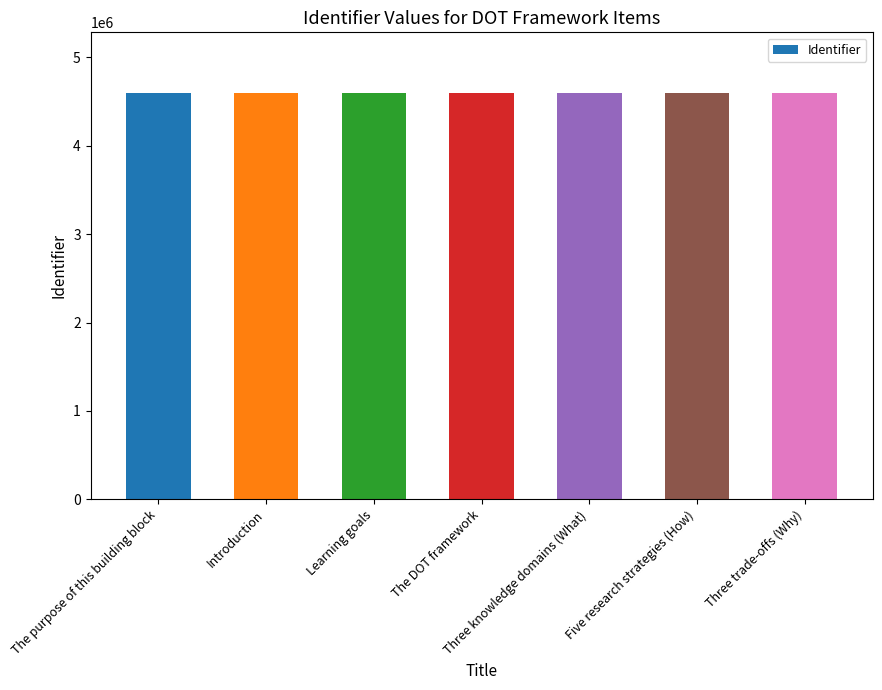

True or false: the data shows 6080770 at Introduction.

False